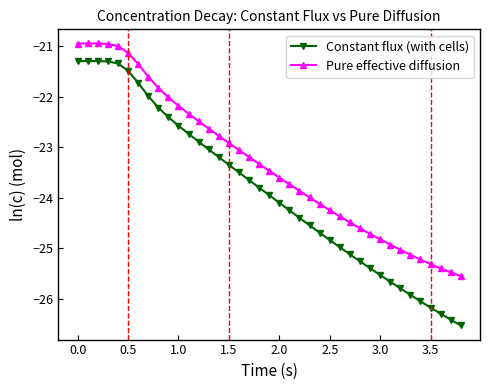

True or false: Pure effective diffusion has more than 2 interior local peaks.

False